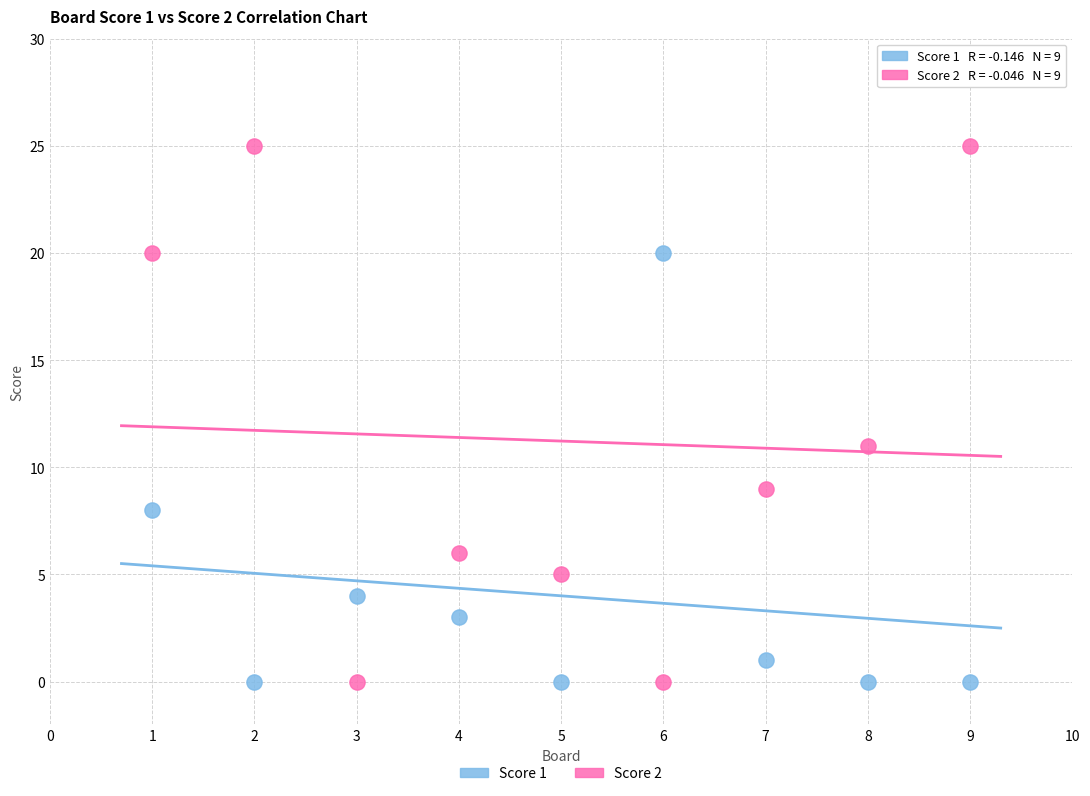

Across all series, what Y value is closest to 12?

11